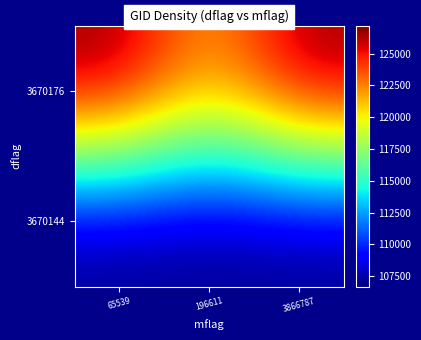

What is the total value across all series at 3866787?

233740.2